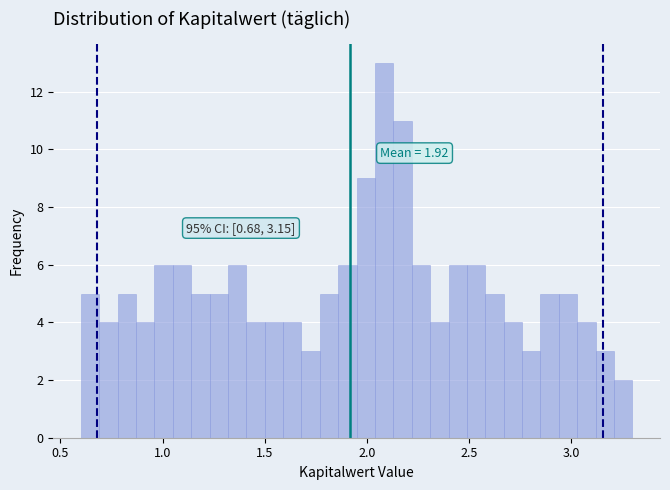

Read against the x-axis, roughly where is the centre of the tallest bar?

2.10